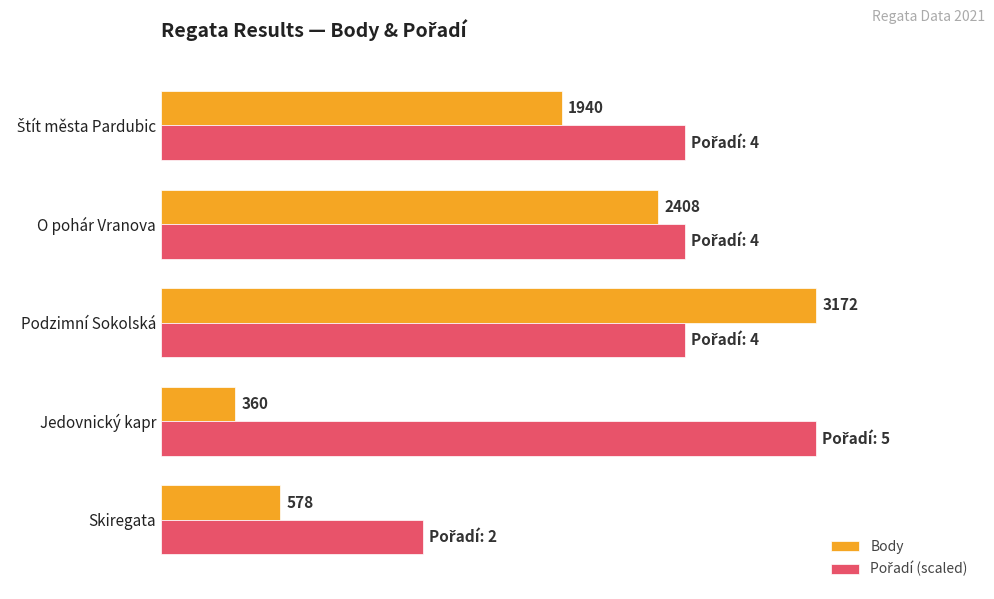

At which category is the sum across all series the highest?

Podzimní Sokolská